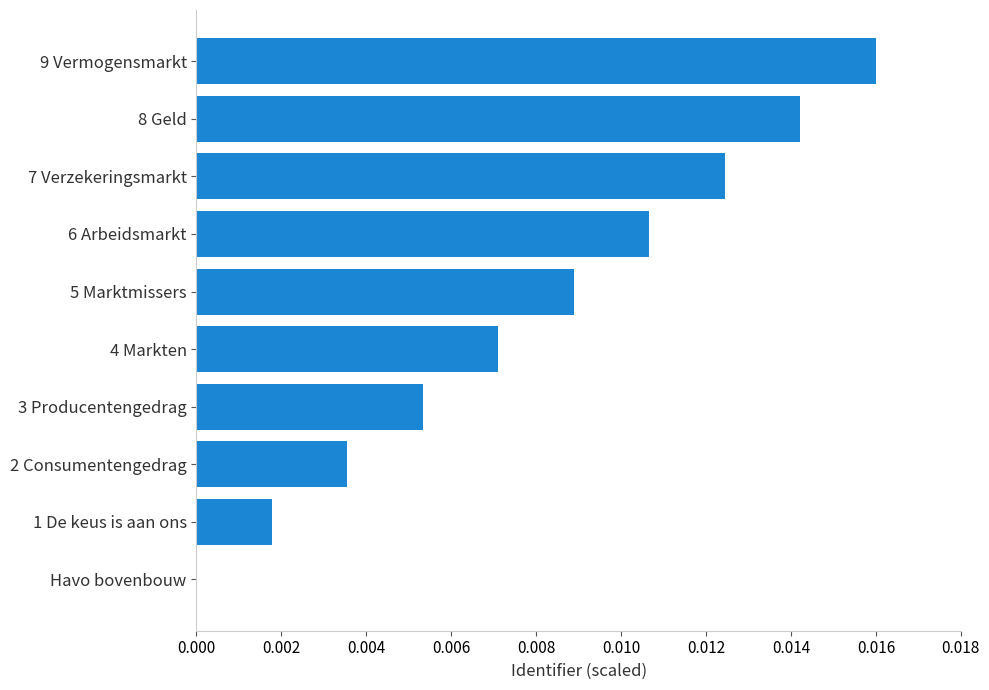

How many data points are above 0?

9